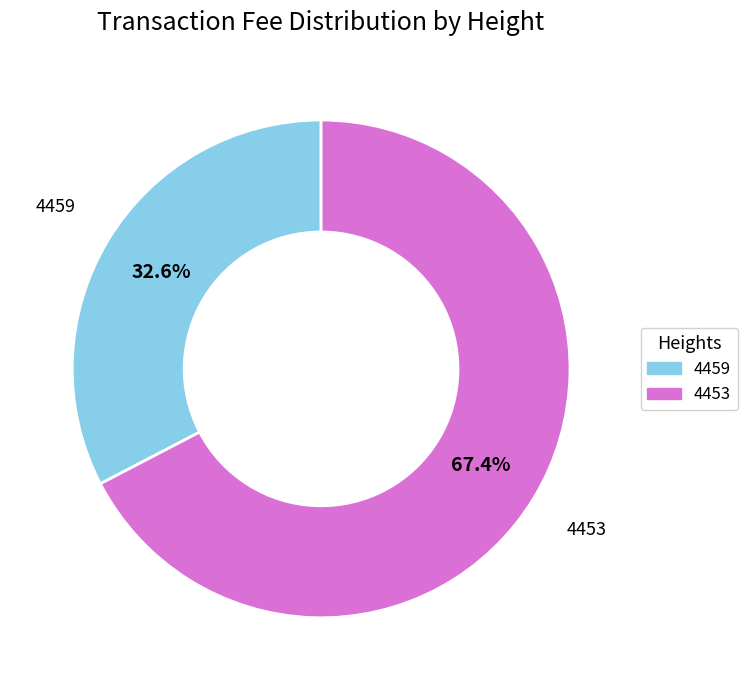

What percentage is the 4453 slice, to the nearest percent?

67%